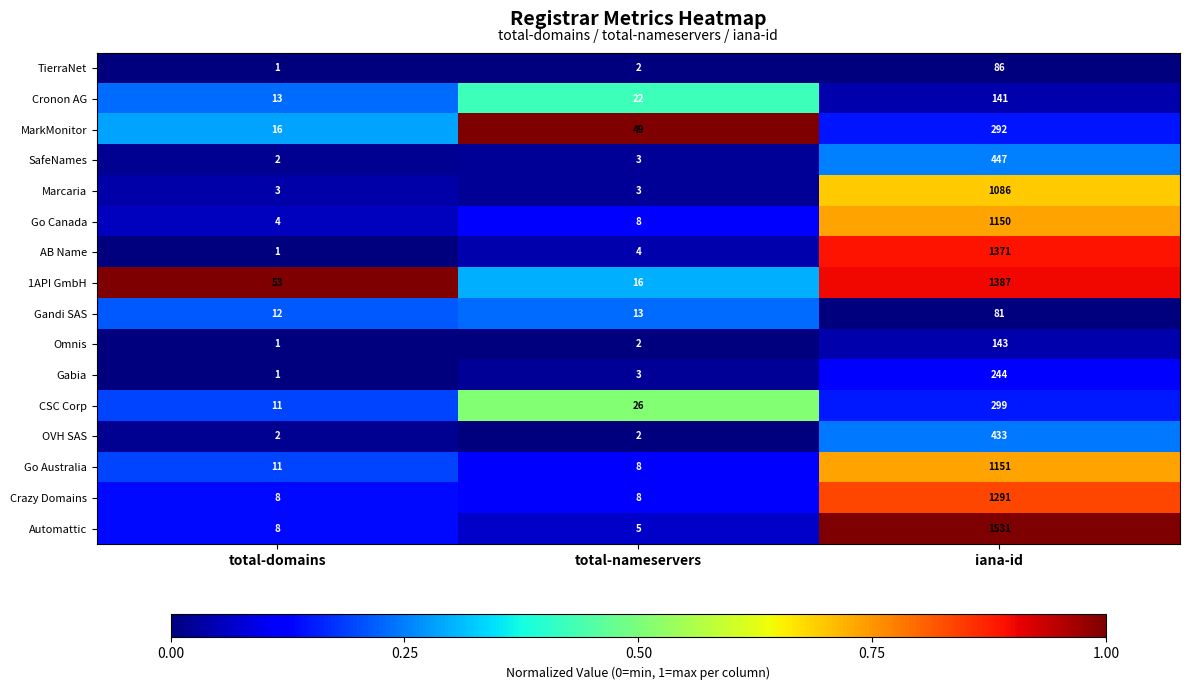

What is the difference between the maximum and second lowest values in the 1API GmbH series?

1334